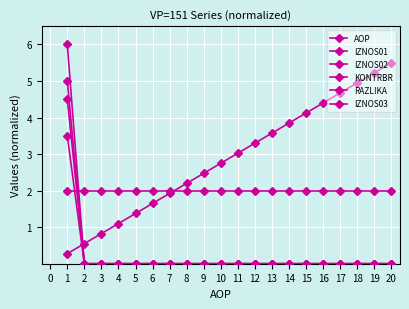

At which label does RAZLIKA reach its minimum?

2